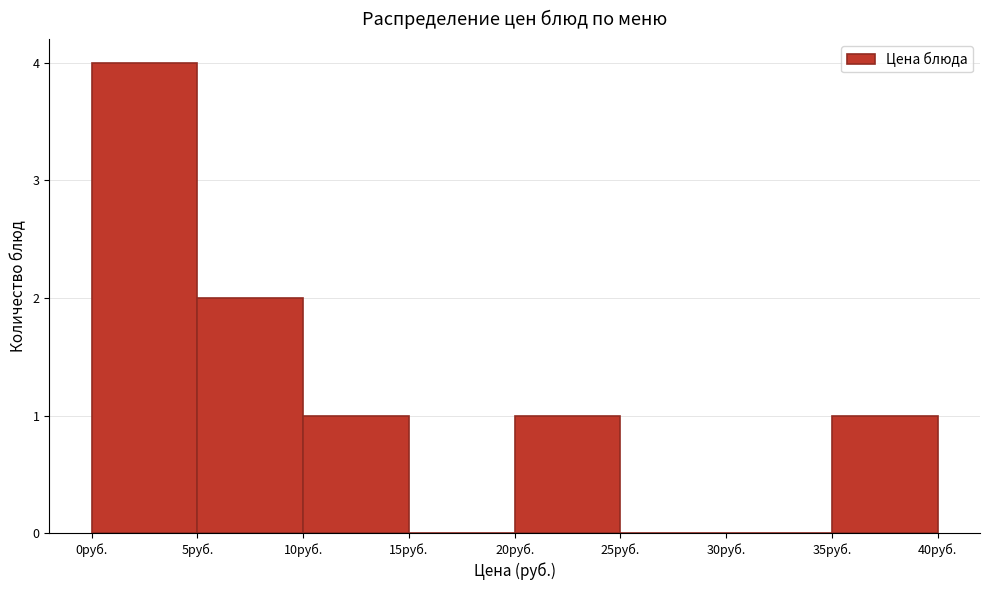

How tall is the bar that spans 5 to 10 on the x-axis? The values are not printed on the chart, so give them approximately, as read against the axis.

2